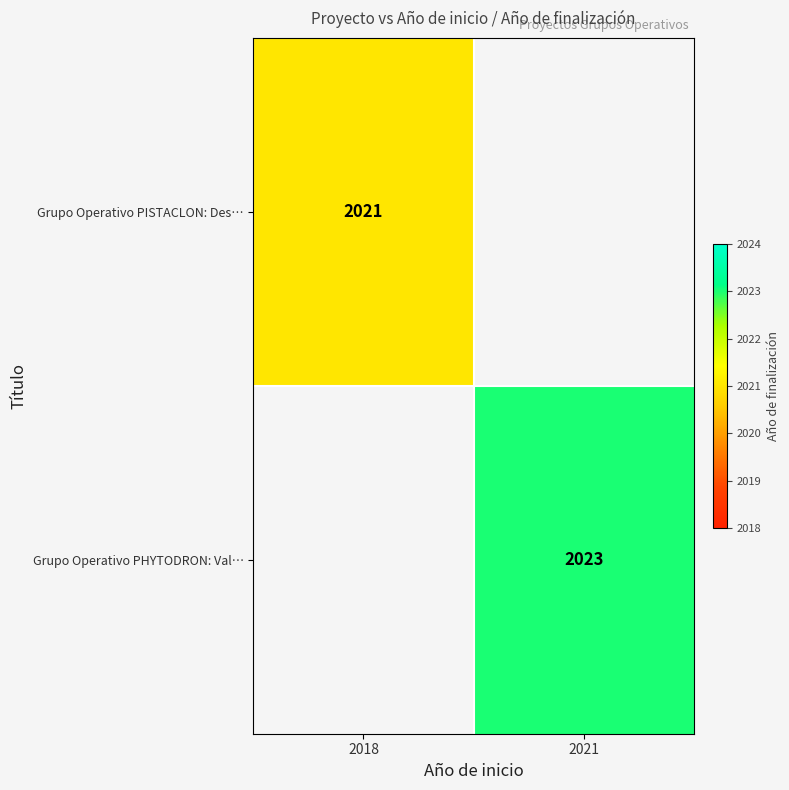

The value of Grupo Operativo PISTACLON: Des… at 2018 is 2021. True or false?

True